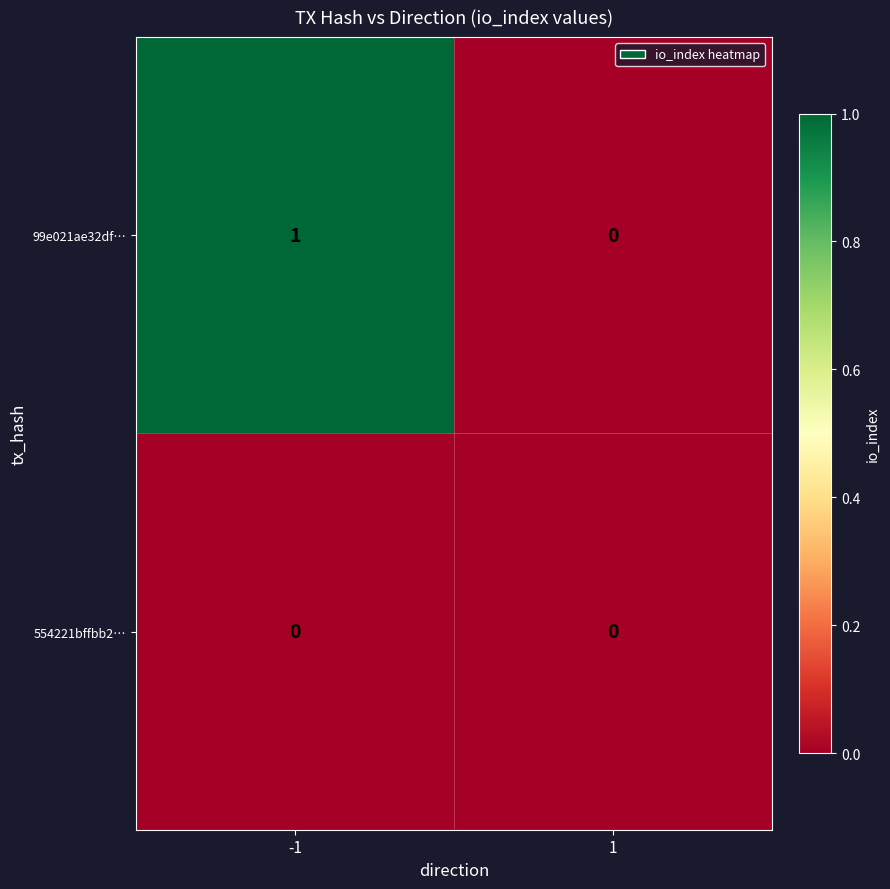

List the series in order of their peak value, highest first.

99e021ae32df…, 554221bffbb2…